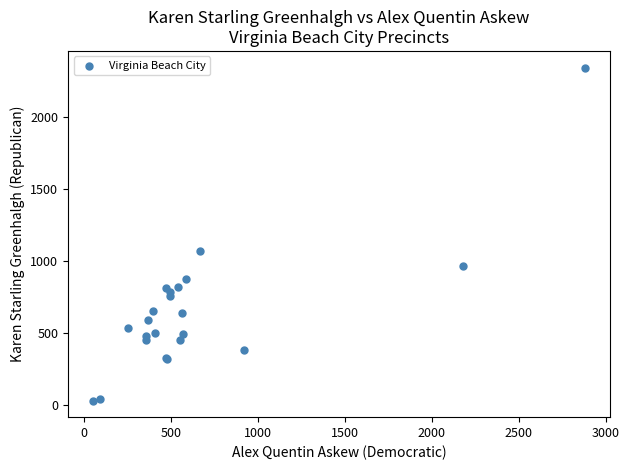

What Y value in the scatter plot is closest to 1186?

1066